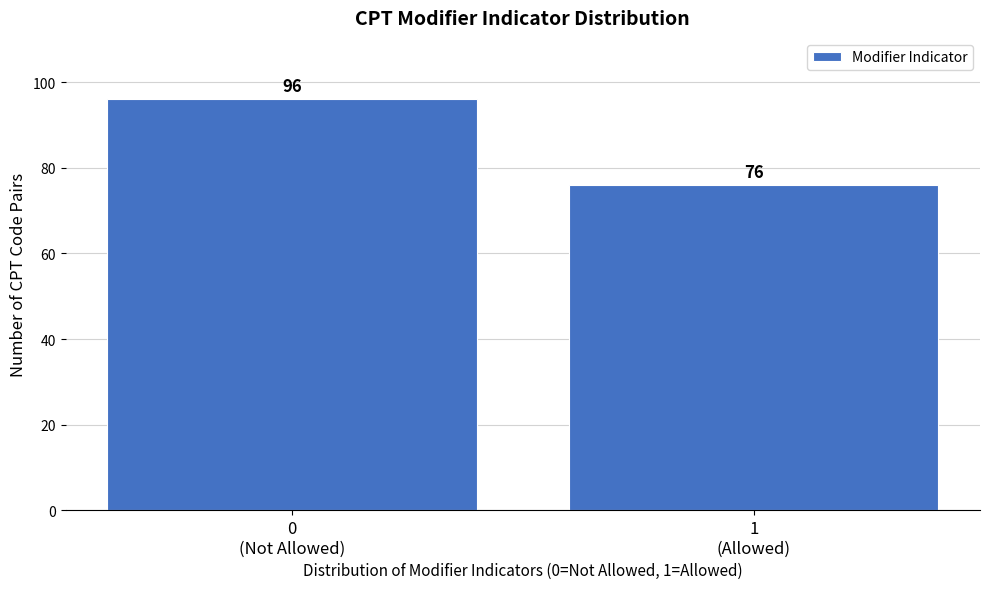

Reading right to left, transcribe all the data shown in this chart.

76	96